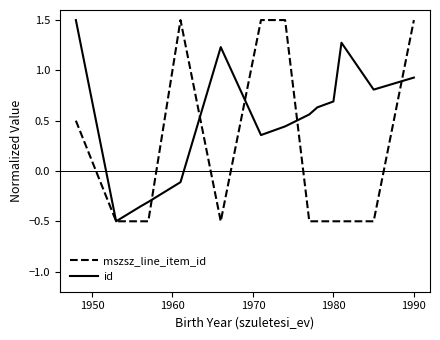

True or false: id has more than 1 interior local peaks.

True